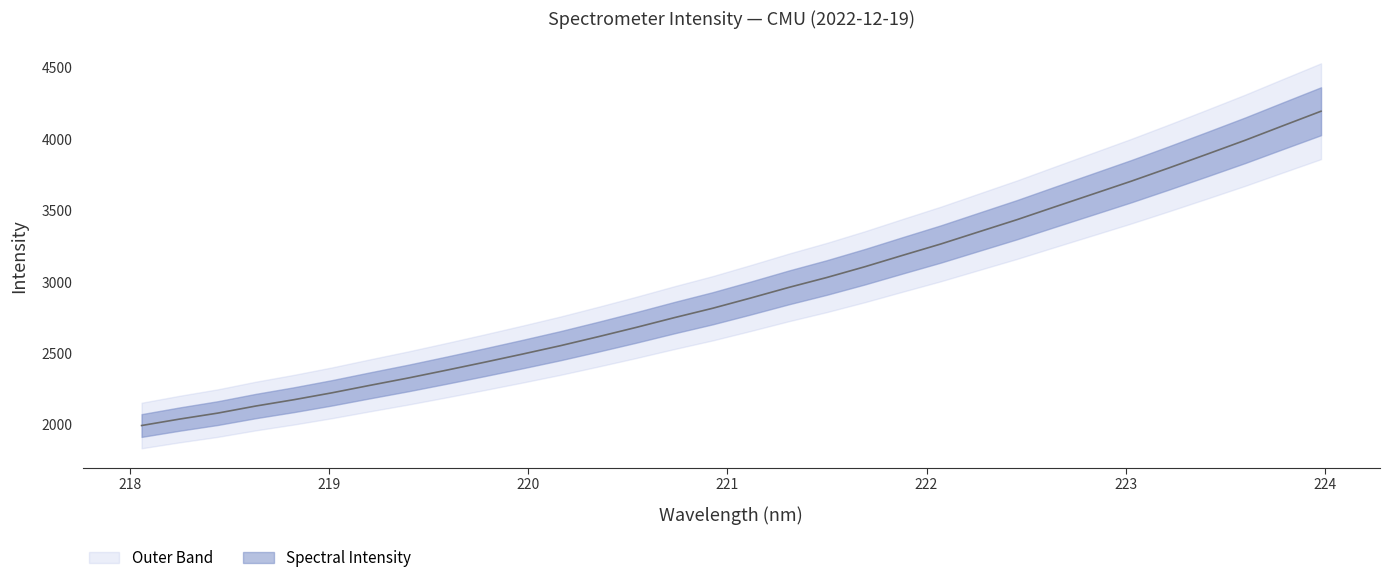

Where is the data nearest to the value 3095?

221.6902